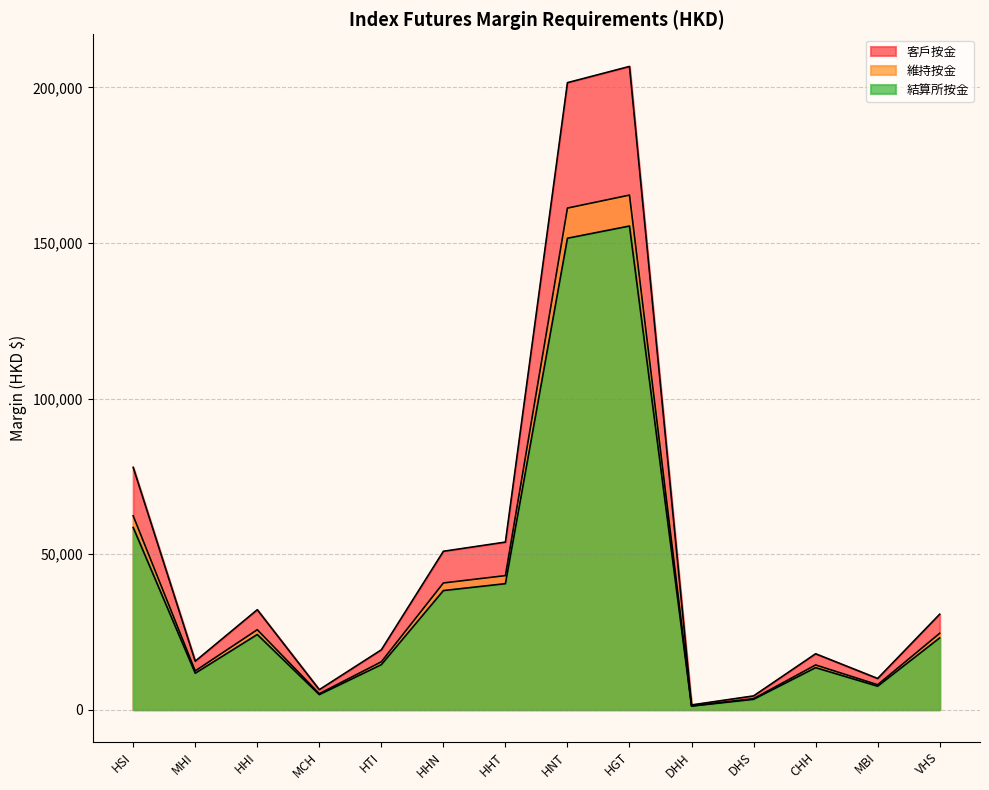

Which series has the largest range (max minus min)?

客戶按金